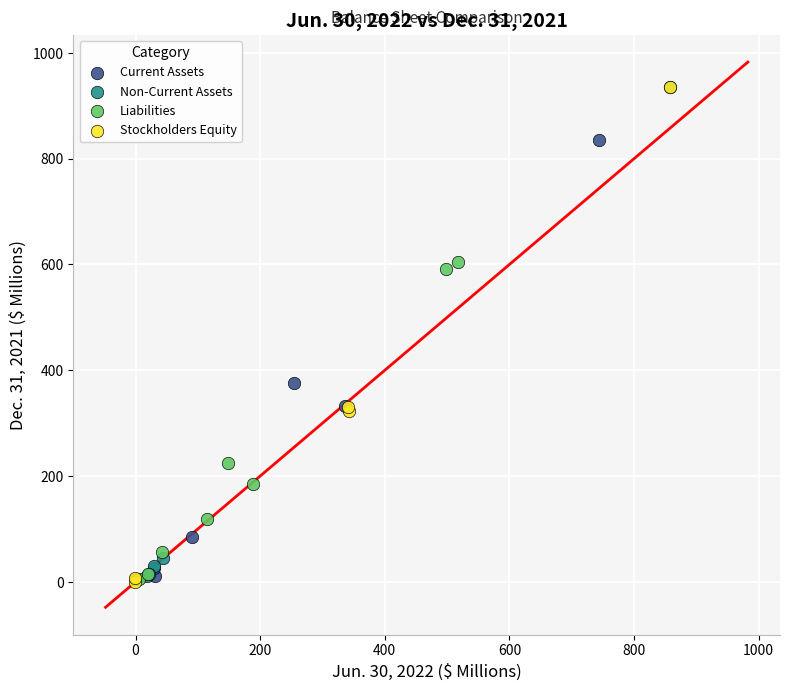

What are all the series names shown in the legend?

Current Assets, Non-Current Assets, Liabilities, Stockholders Equity